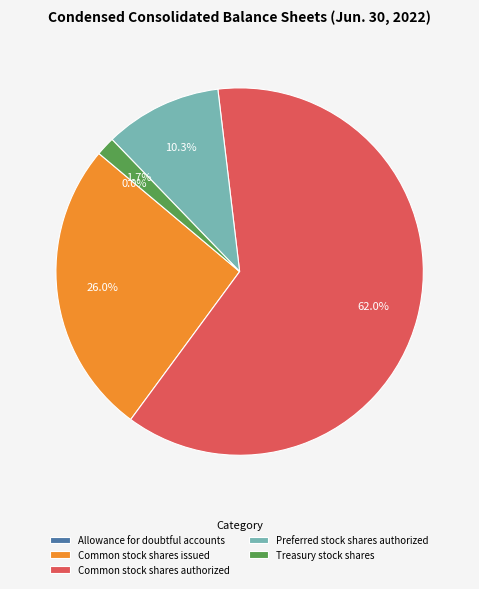

To the nearest percent, what is the combined percentage of Preferred stock shares authorized and Treasury stock shares?

12%